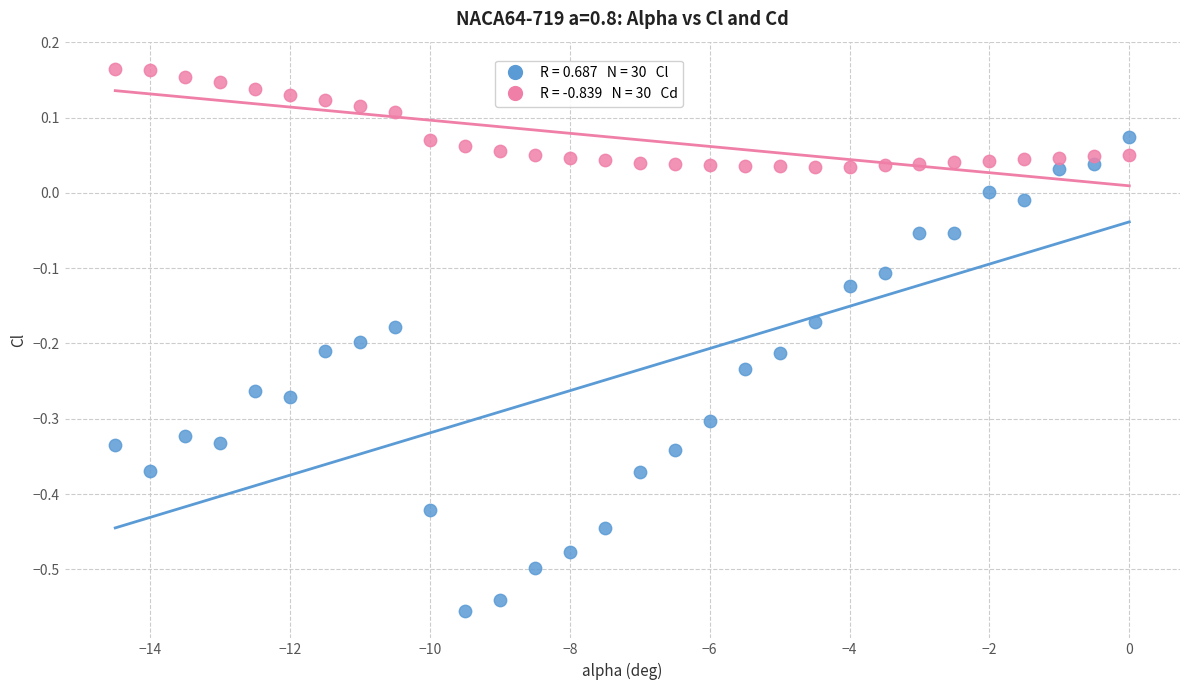

Across all data points, what is the range of Y values (max minus min)?

0.7